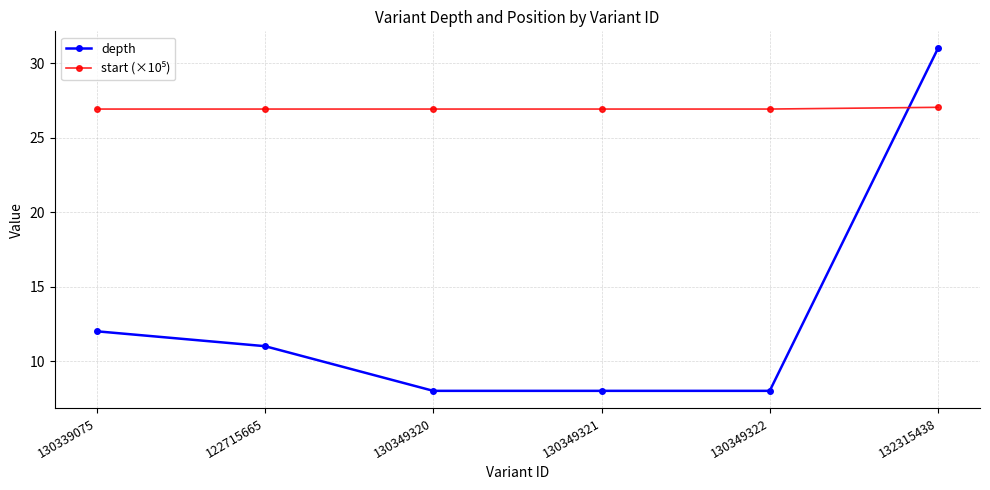

True or false: depth has a value of 8.0 at 130349322.

True